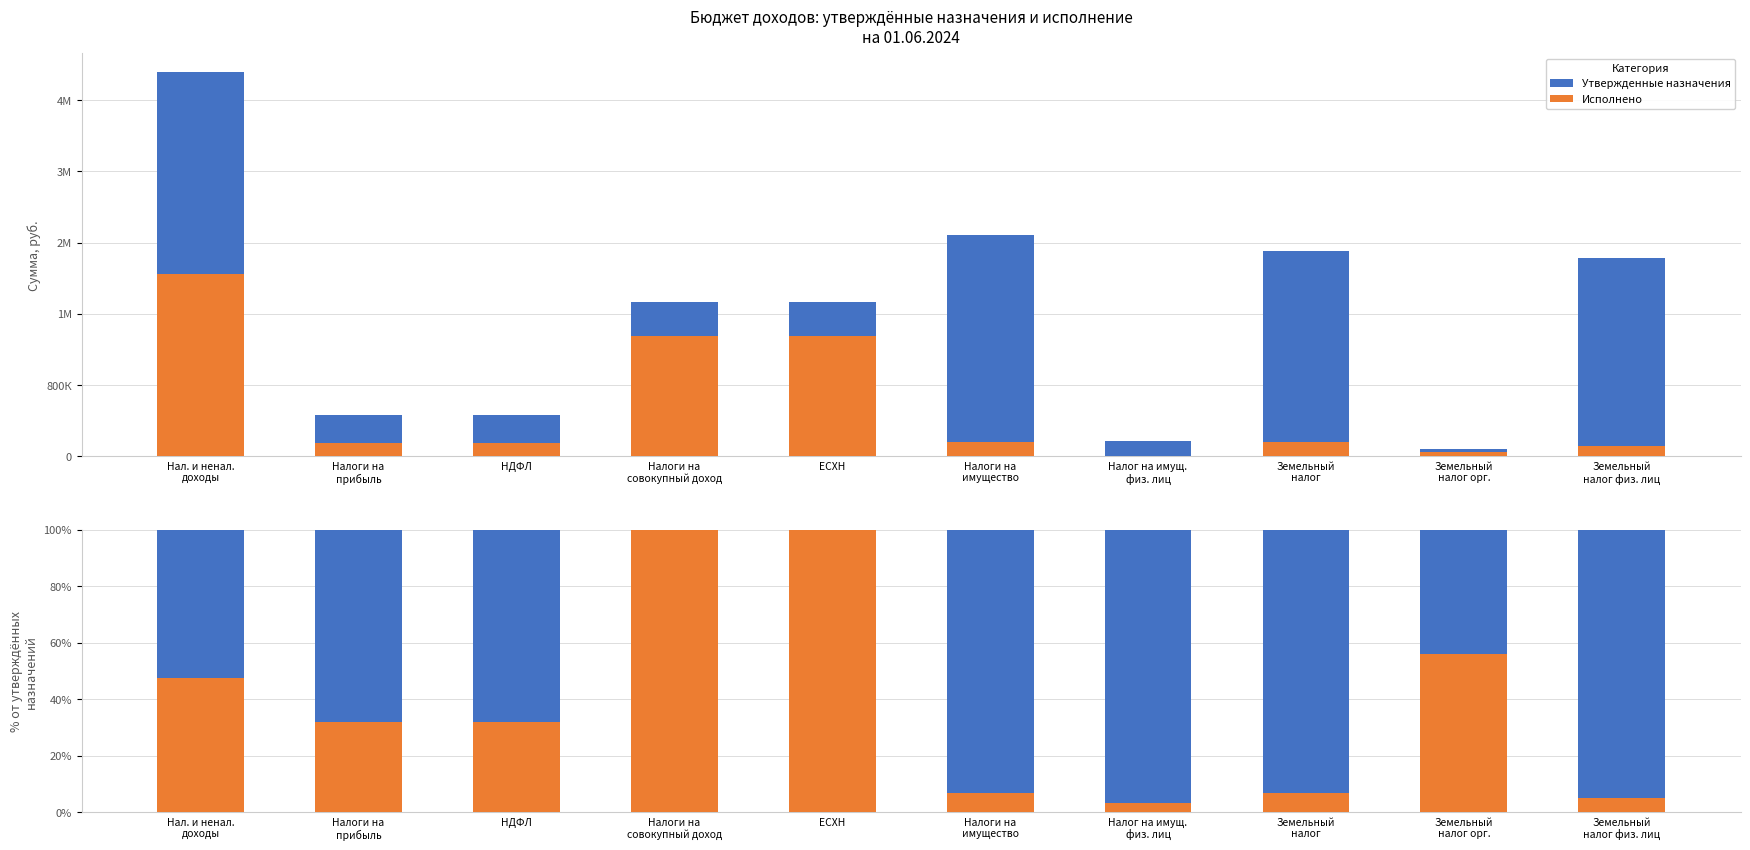

What is the spread (max minus min) of values at Нал. и ненал.
доходы?

5.2